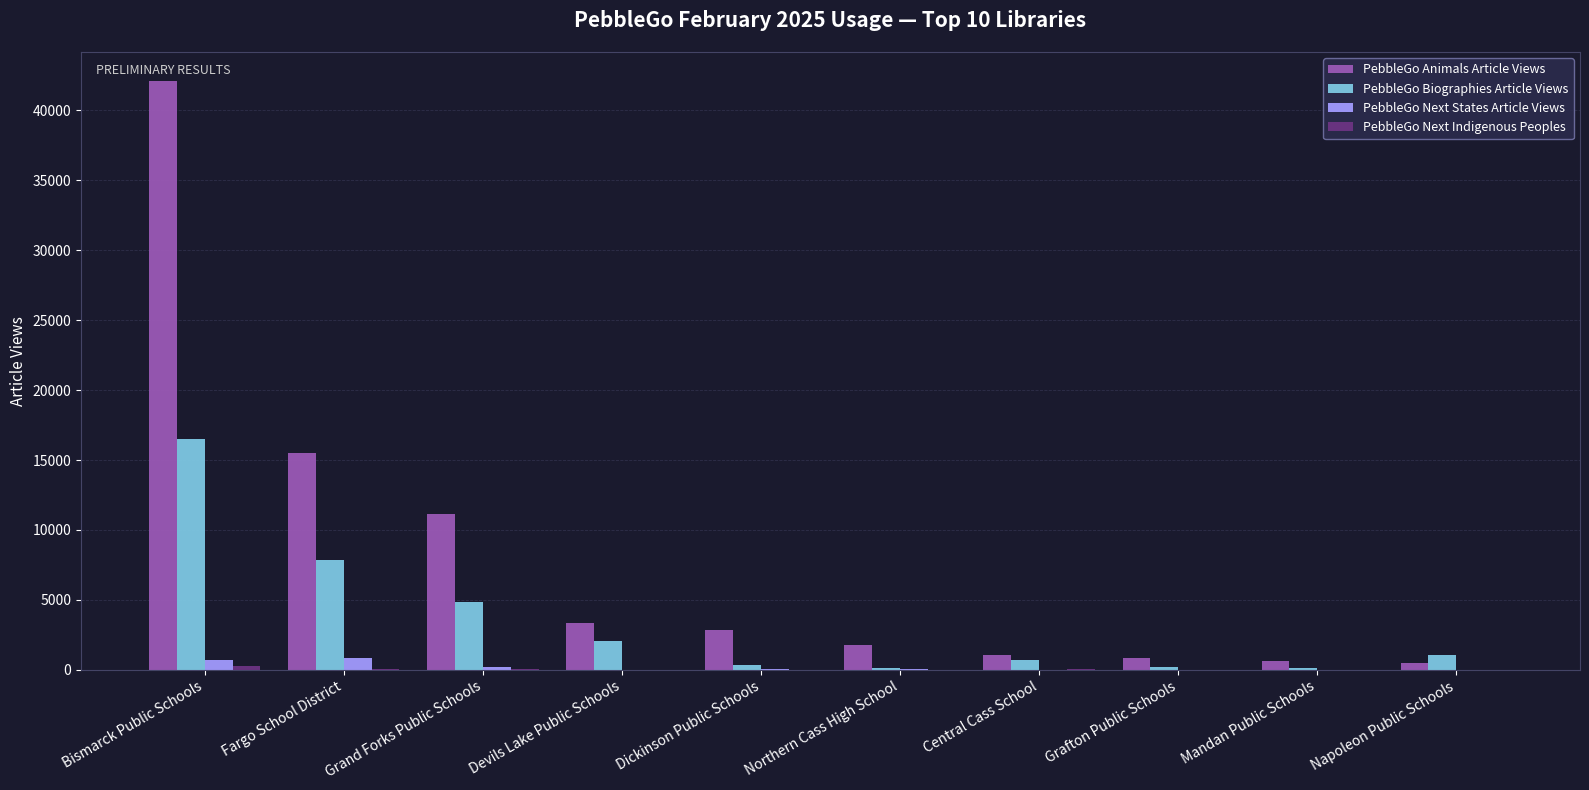

Which series changed the most between Grand Forks Public Schools and Grafton Public Schools?

PebbleGo Animals Article Views